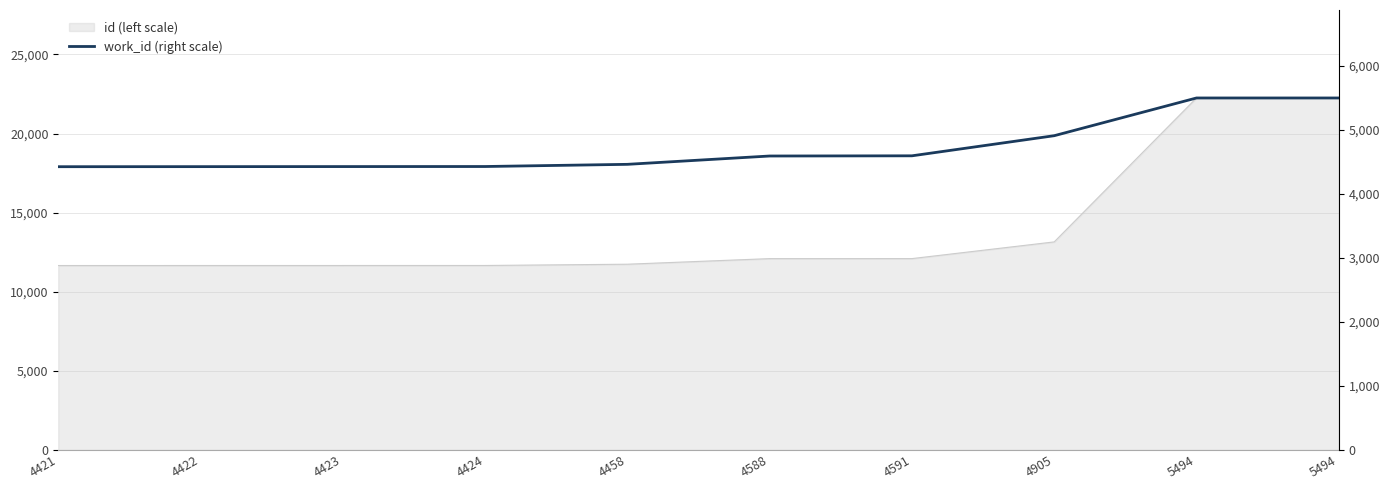

How many data points are less than 4588?

5